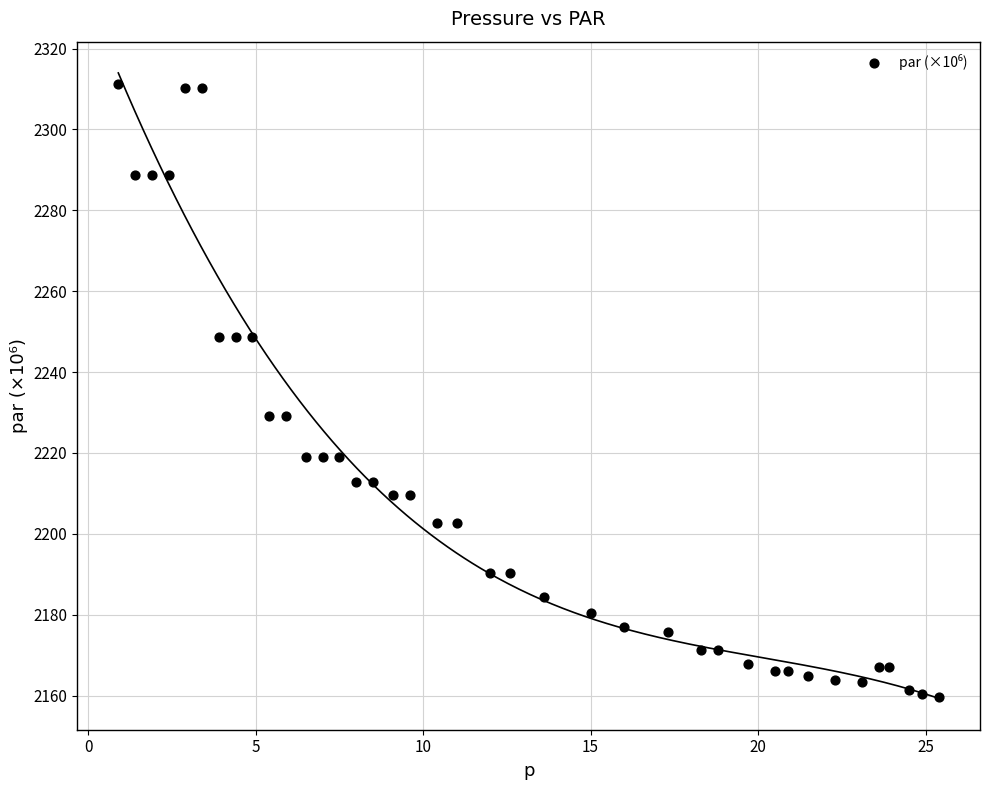

What is the range of X values (max minus min)?

24.5